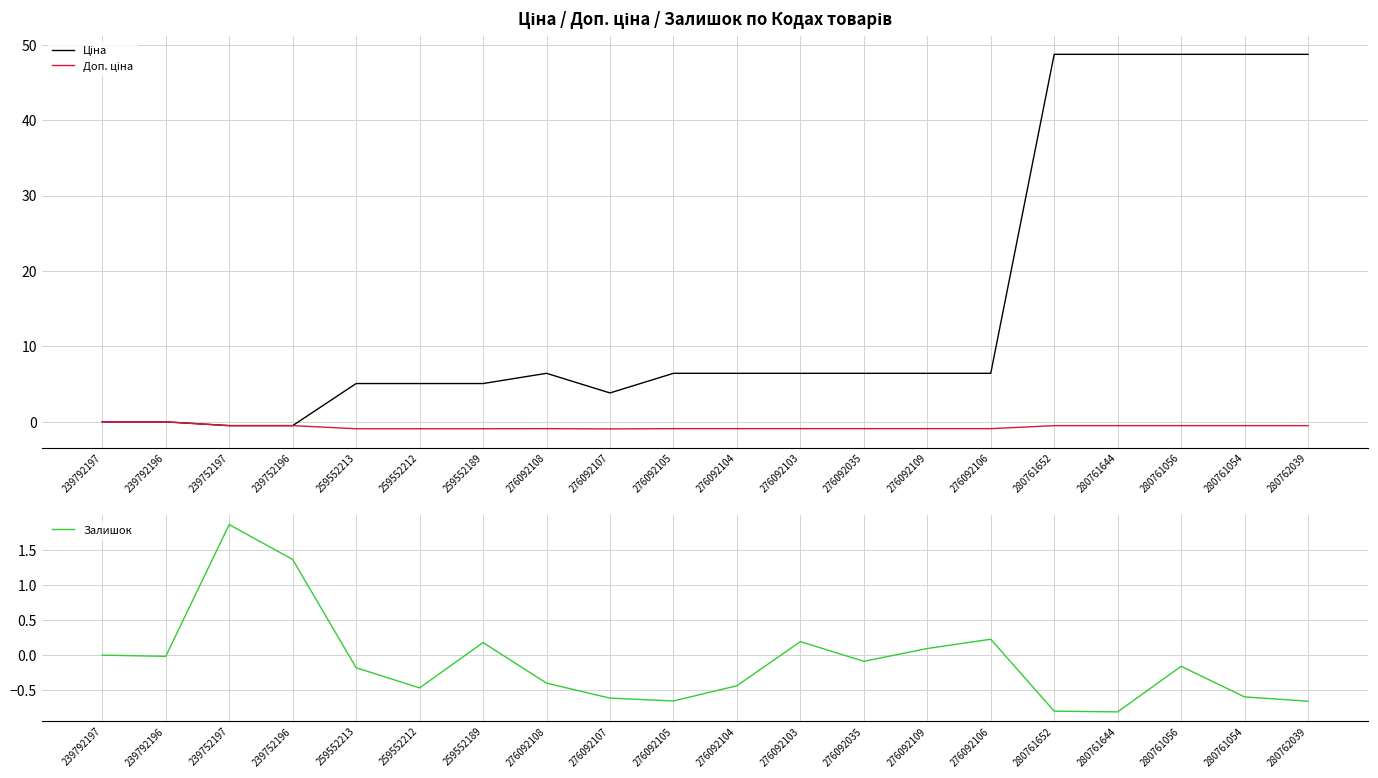

At how many categories does at least one series exceed 40?

5